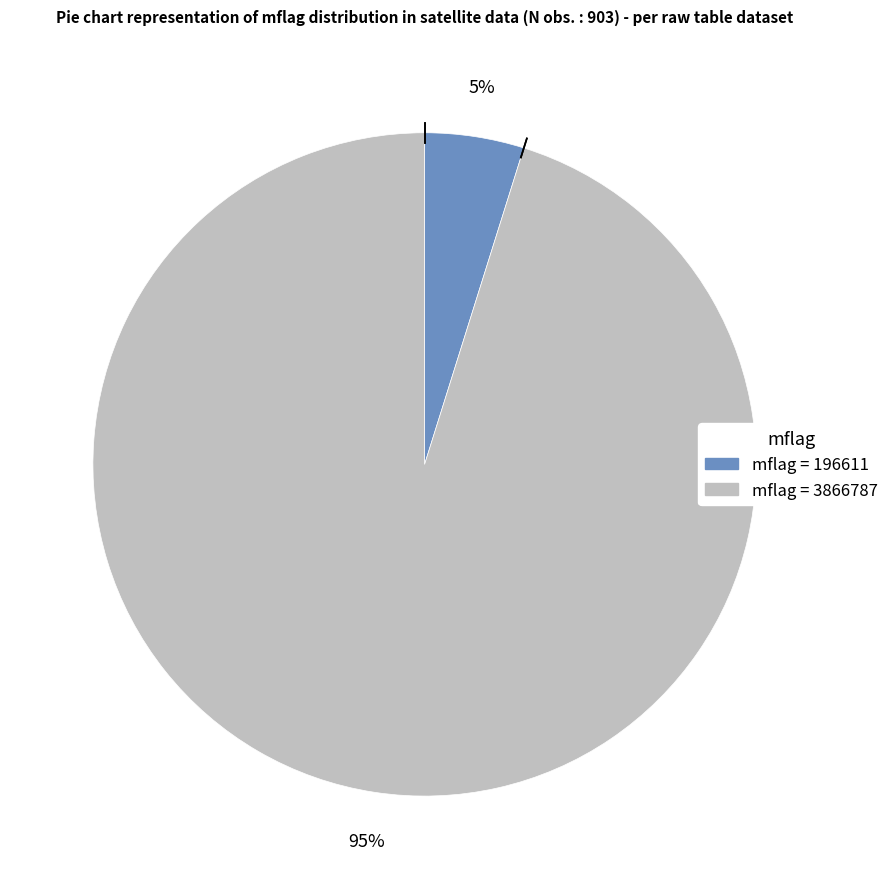

To the nearest percent, what is the average slice percentage?

50%